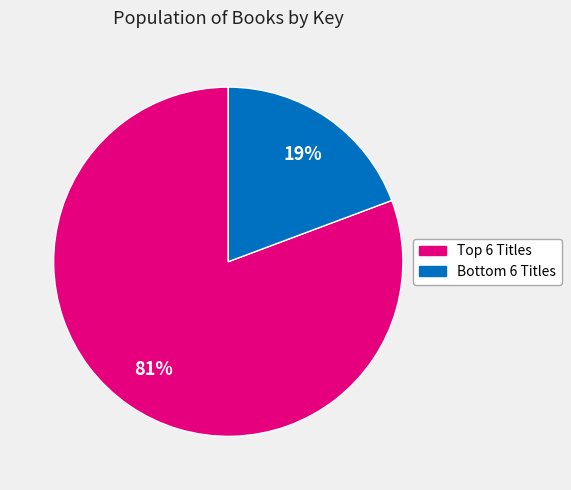

Does any single category account for the majority?

Yes